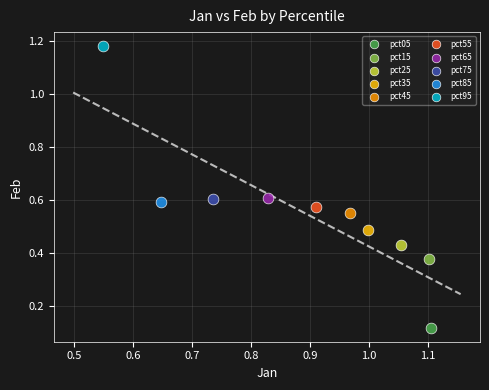

What are all the series names shown in the legend?

pct05, pct15, pct25, pct35, pct45, pct55, pct65, pct75, pct85, pct95